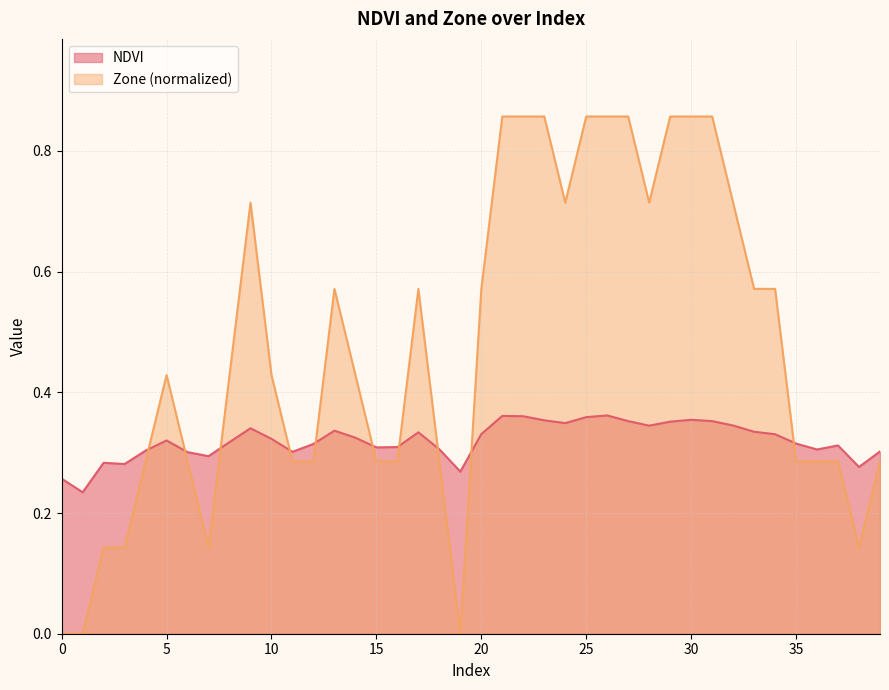

Rank the categories by NDVI value from highest to lowest.

26, 21, 22, 25, 30, 23, 31, 27, 29, 24, 32, 28, 9, 13, 33, 17, 20, 34, 14, 10, 5, 8, 35, 12, 37, 16, 15, 18, 36, 4, 39, 11, 6, 7, 2, 3, 38, 19, 0, 1